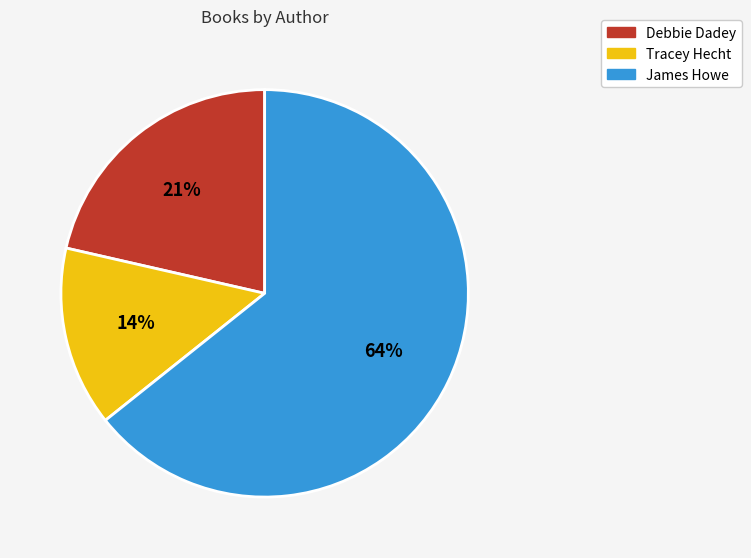

Is the sum of James Howe and Debbie Dadey greater than half?

Yes